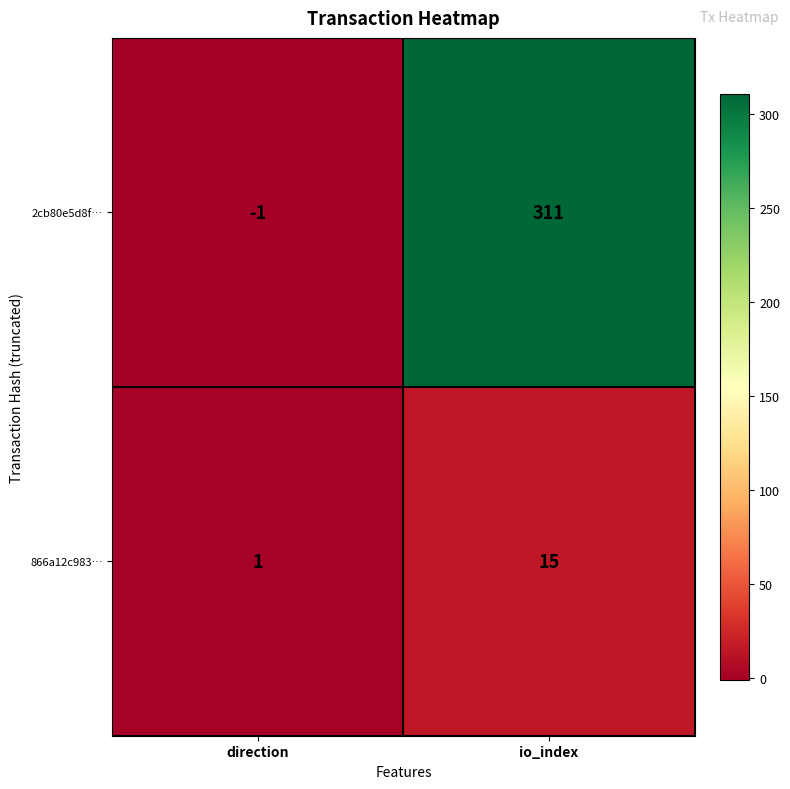

List the series in order of their overall mean, lowest first.

866a12c983…, 2cb80e5d8f…